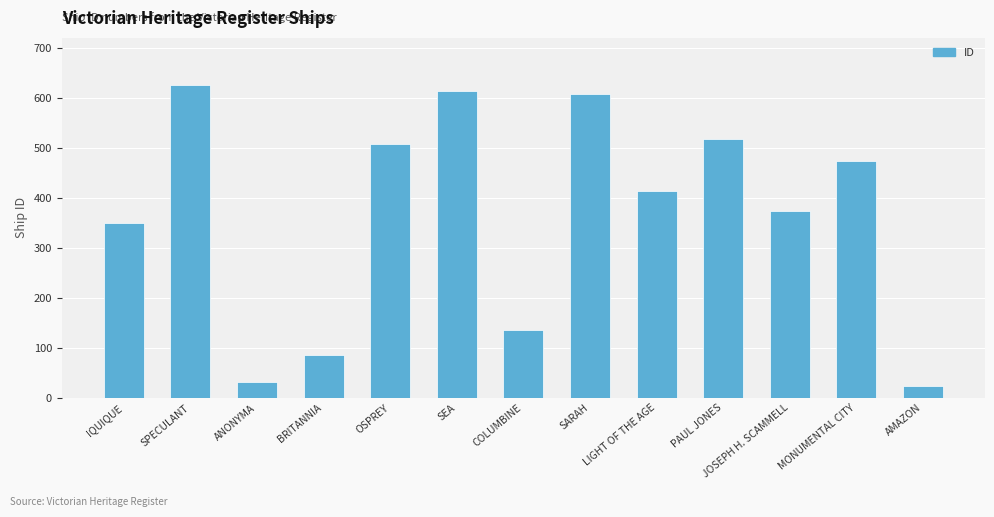

What is the approximate value at IQUIQUE, to the nearest 10?

350